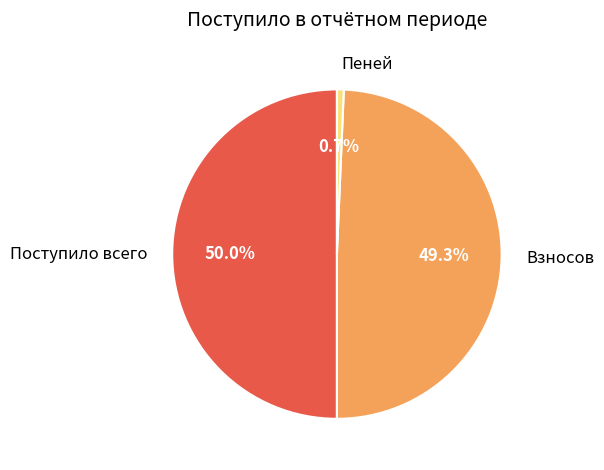

What percentage is NOT represented by Пеней?

99.3%